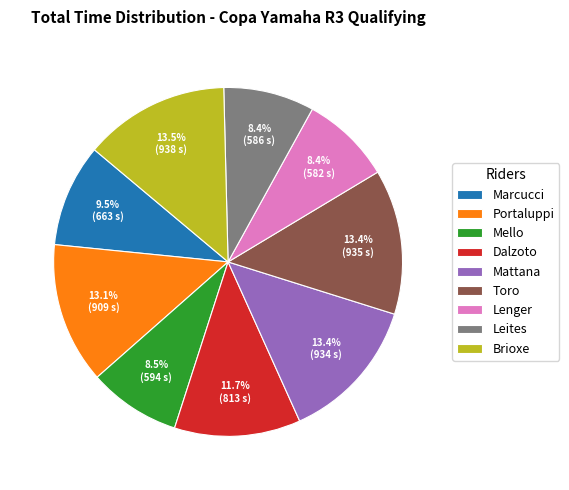

Which has a higher value, Toro or Dalzoto?

Toro